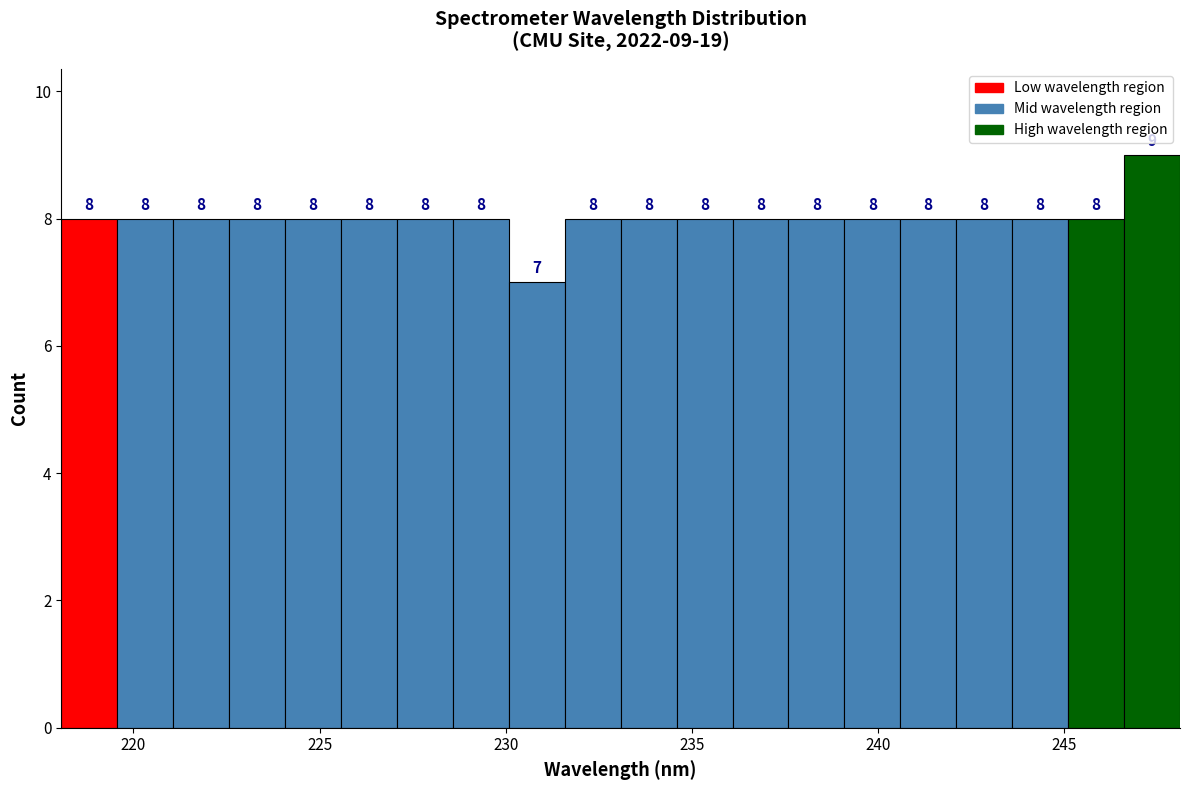

Around what value on the x-axis is the tallest bar? Give the approximate position of its centre, as read against the axis.

247.5